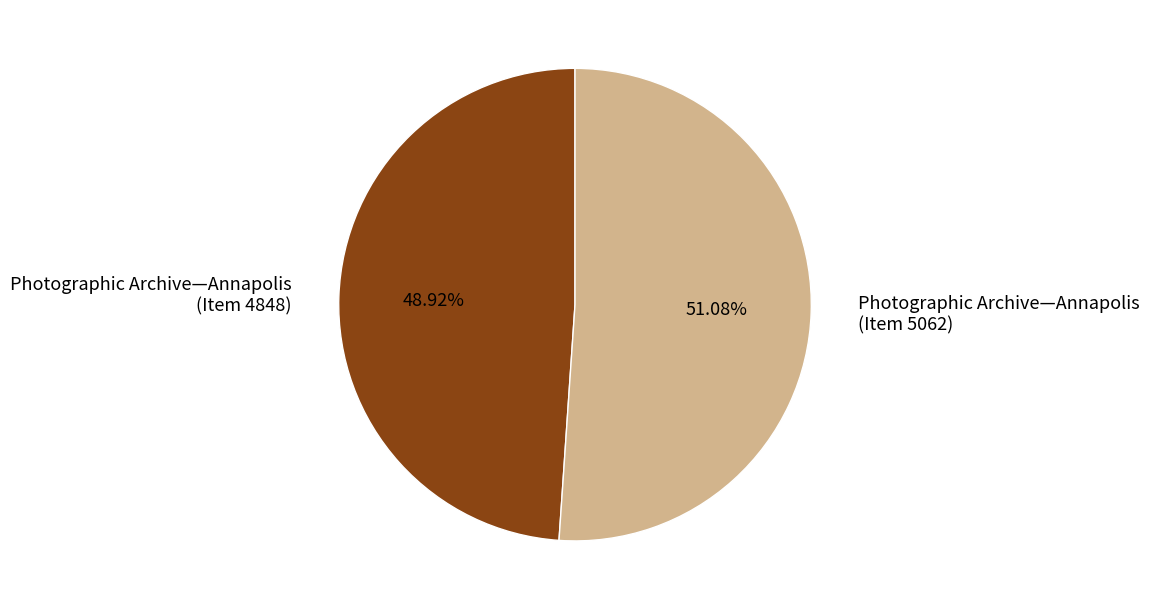

Which has a higher value, Photographic Archive—Annapolis (Item 4848) or Photographic Archive—Annapolis (Item 5062)?

Photographic Archive—Annapolis (Item 5062)